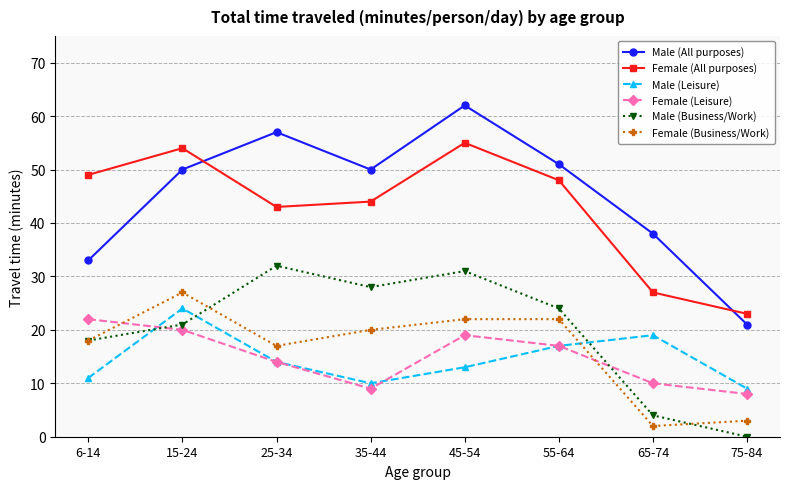

What is the label of the 6th point from the right?

25-34